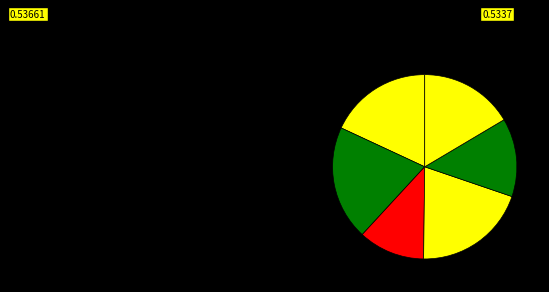

Which category has the smallest portion of the pie?

S1 progeny